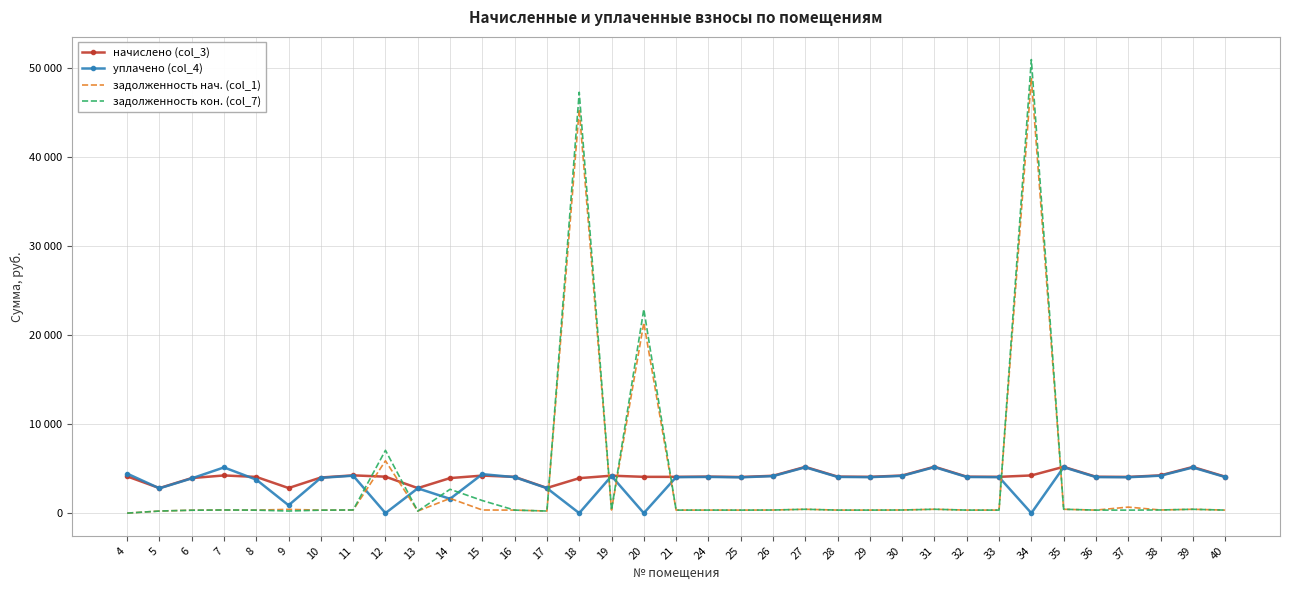

What are all the series names shown in the legend?

начислено (col_3), уплачено (col_4), задолженность нач. (col_1), задолженность кон. (col_7)